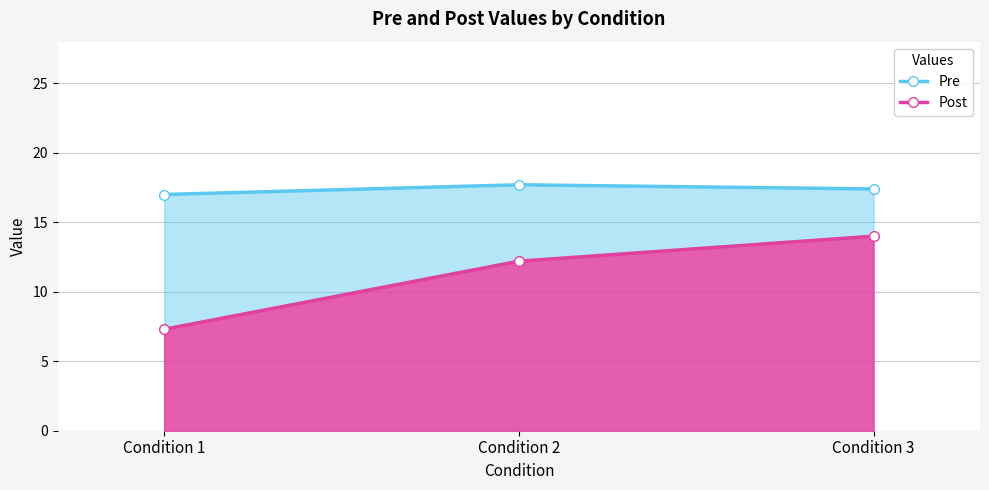

Rank the series by their maximum value, from highest to lowest.

Pre, Post